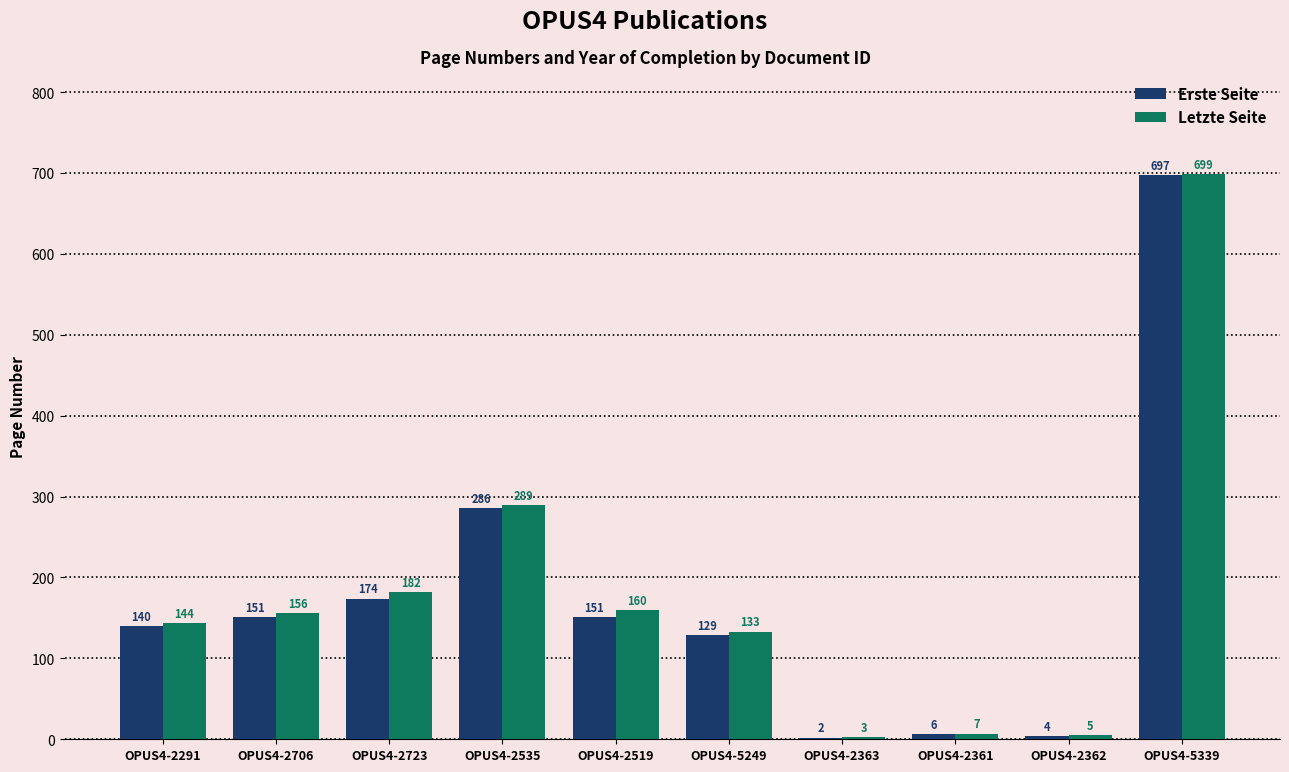

At which label is Erste Seite closest to 349?

OPUS4-2535